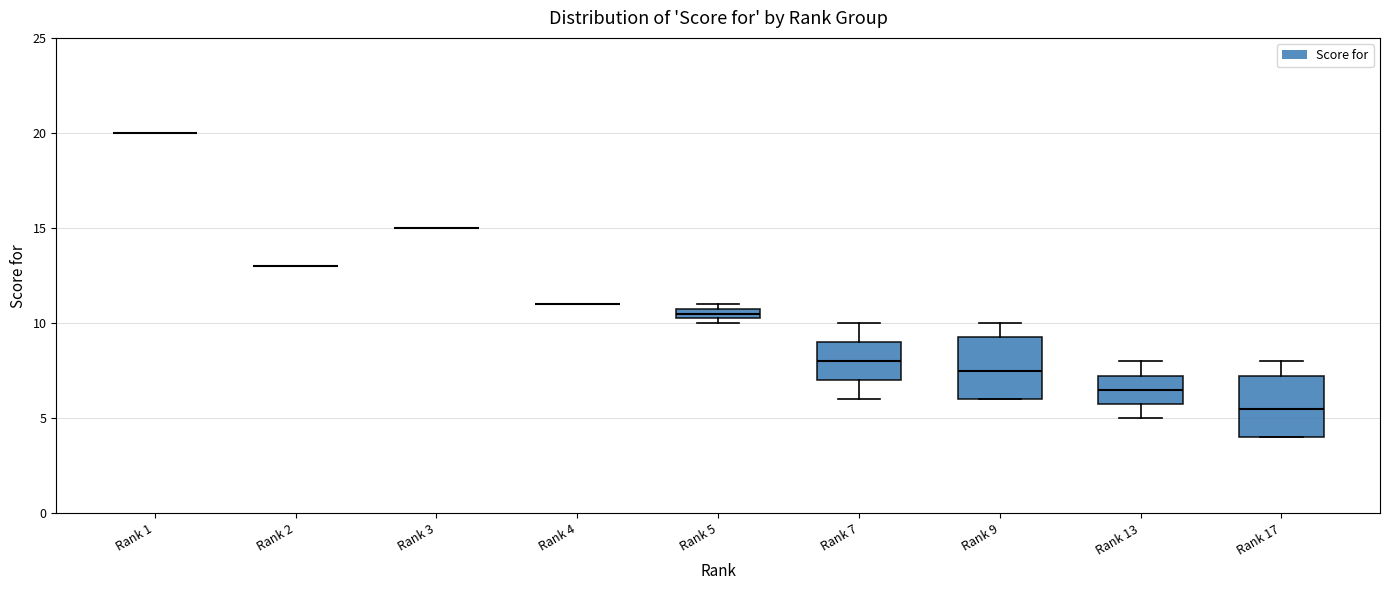

Where is the upper edge of the box for Rank 13 on the y-axis? The values are not printed on the chart, so give them approximately, as read against the axis.

7.5